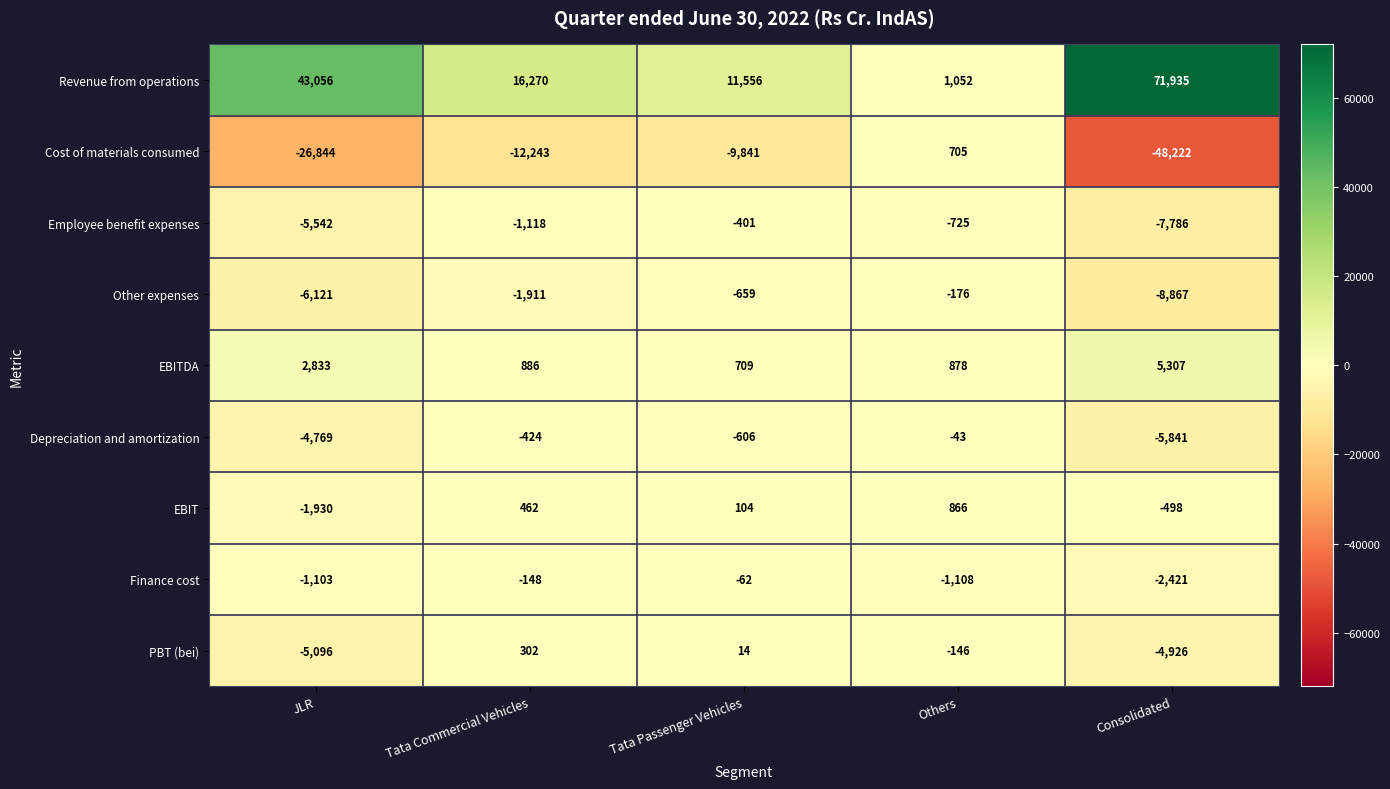

How many categories are shown in the chart?

5